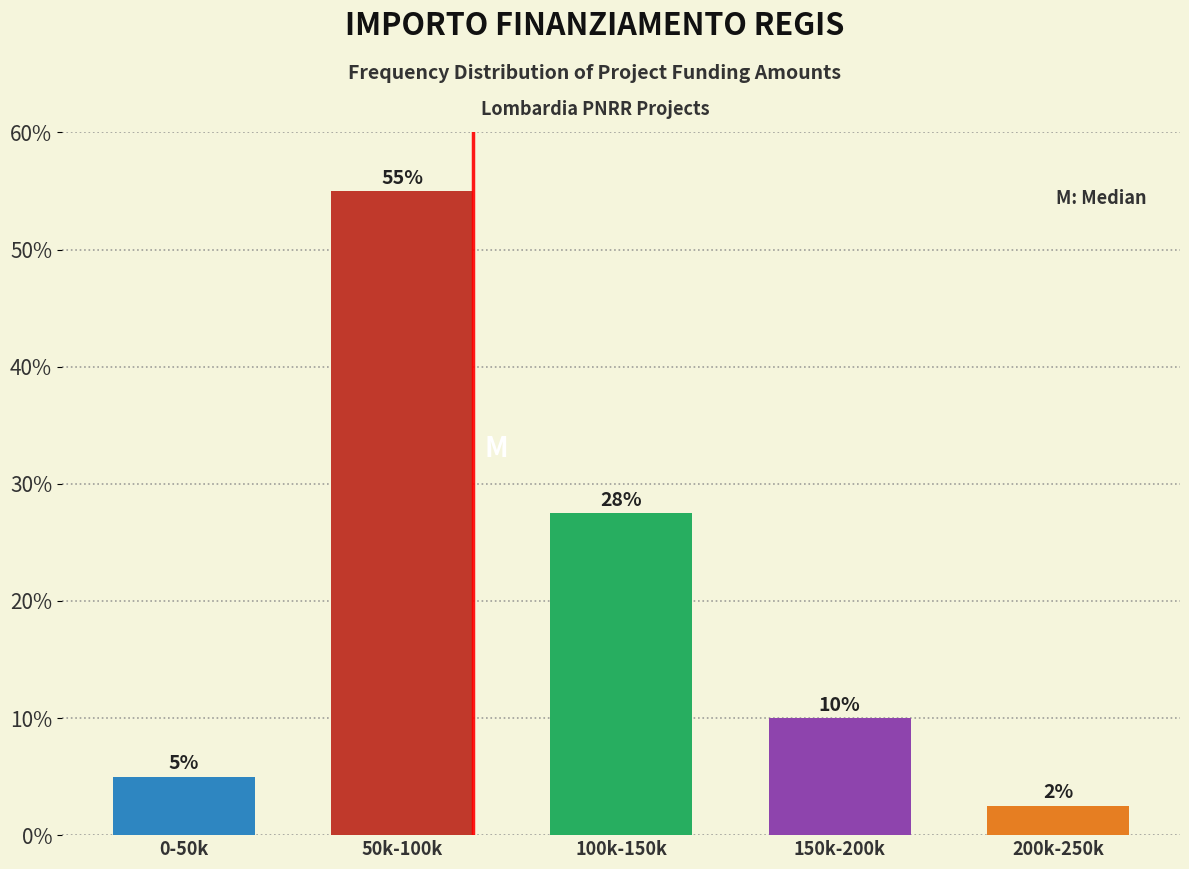

List the labels in order of value, smallest first.

200k-250k, 0-50k, 150k-200k, 100k-150k, 50k-100k